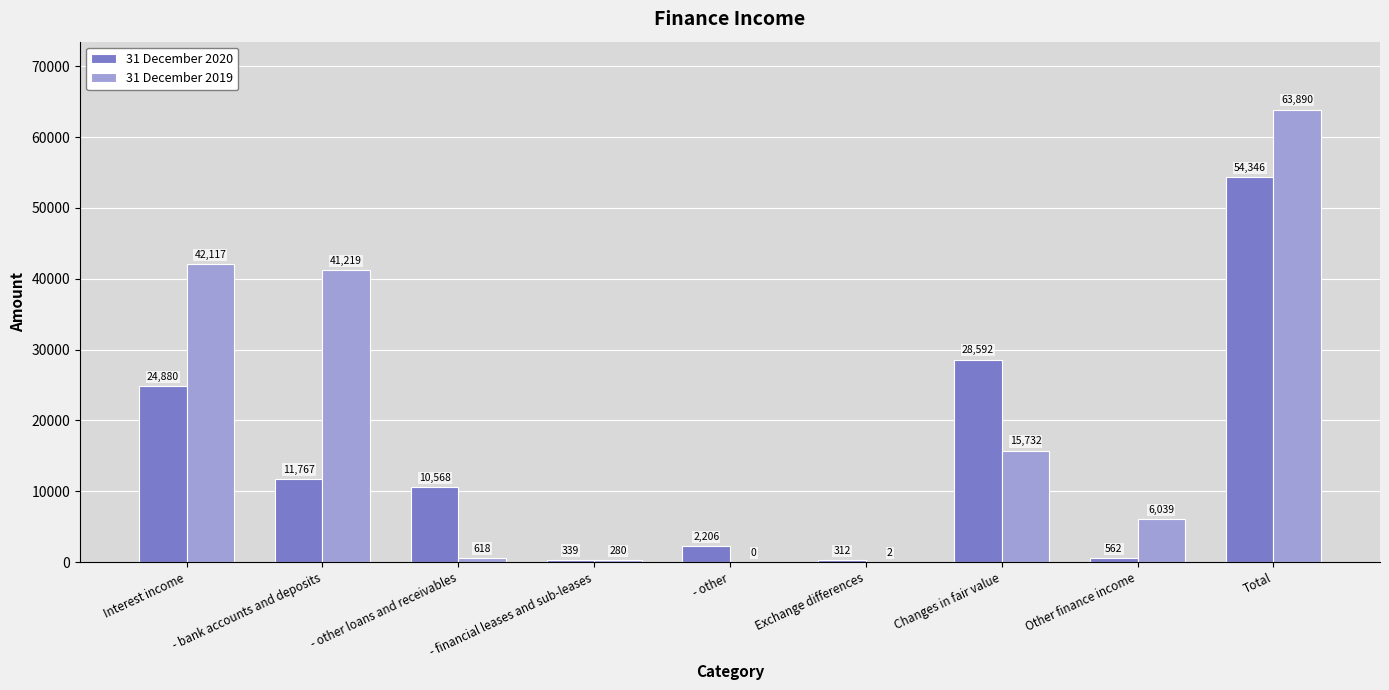

True or false: 31 December 2019 has a value of 35629 at Total.

False